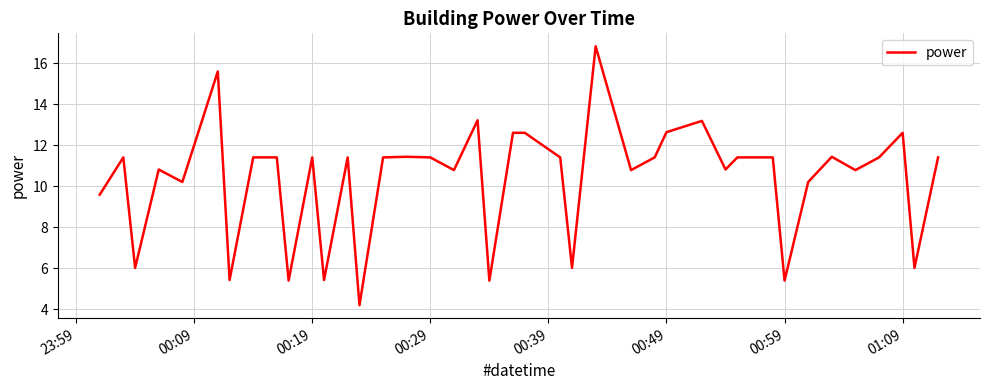

What is the minimum value shown in the chart?

4.2